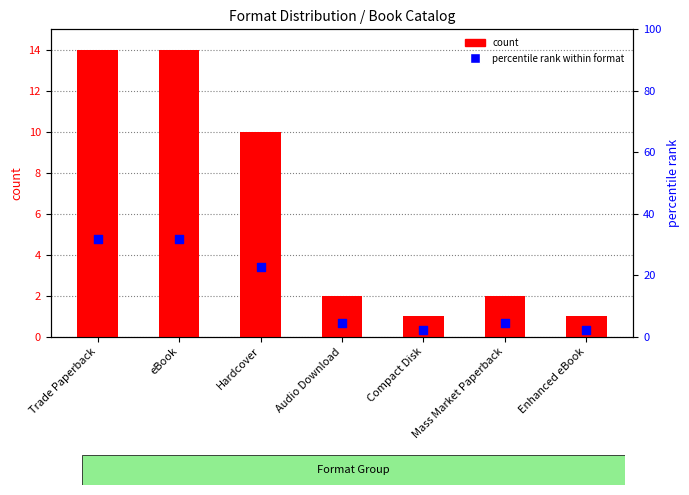

What is the total value across all series at eBook?

45.8